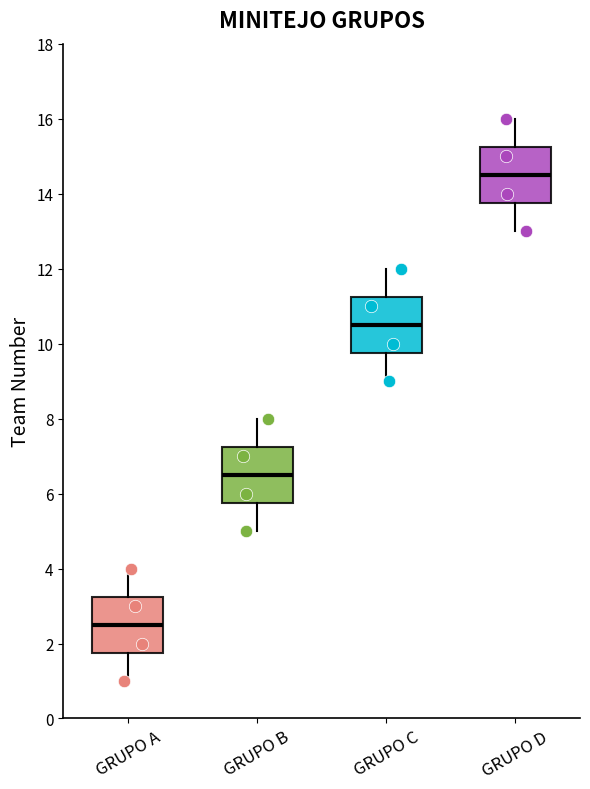

Which box's median line is the highest?

GRUPO D